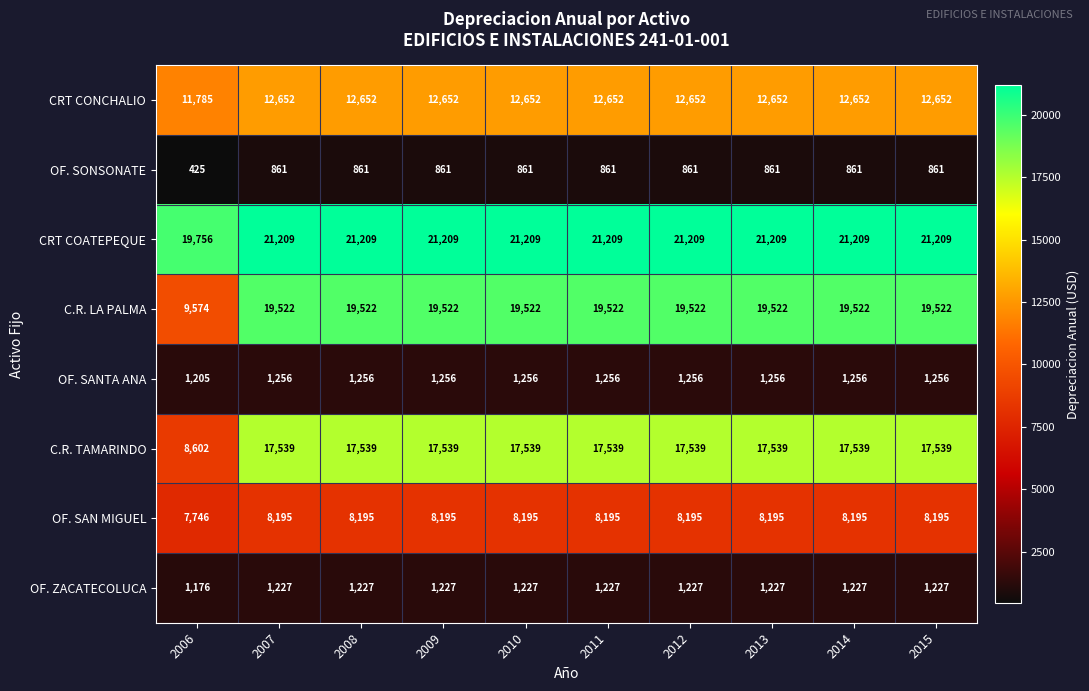

What is the lowest value of the OF. ZACATECOLUCA series?

1176